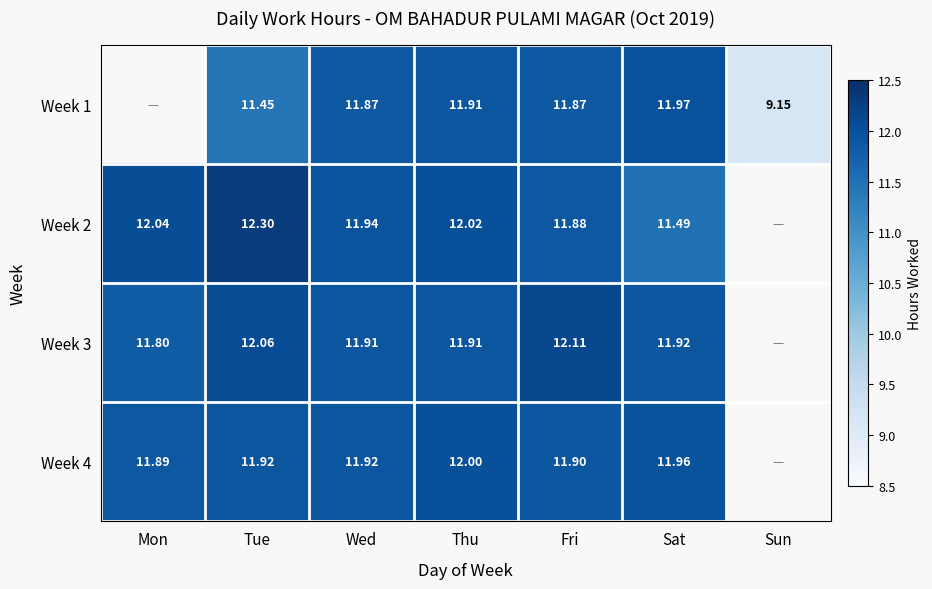

What is the total value across all series at Tue?

47.7